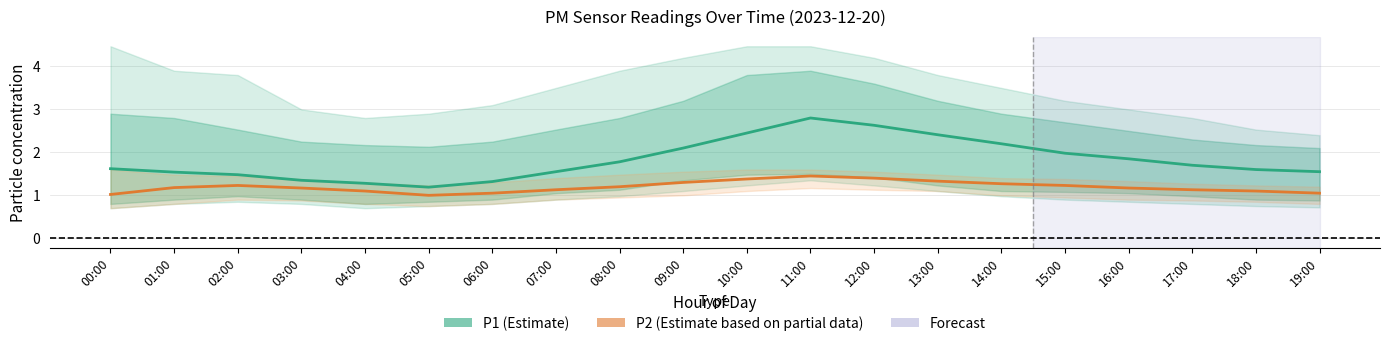

What is the smallest value displayed?

1.0